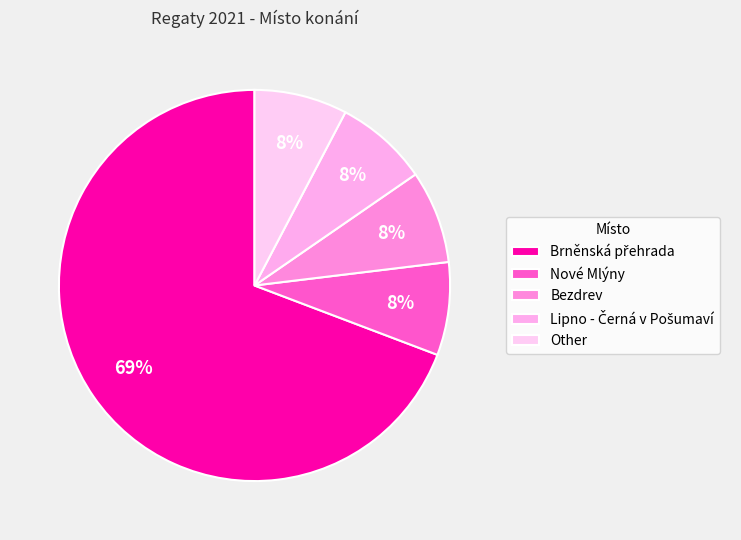

Count the number of slices in the pie.

5